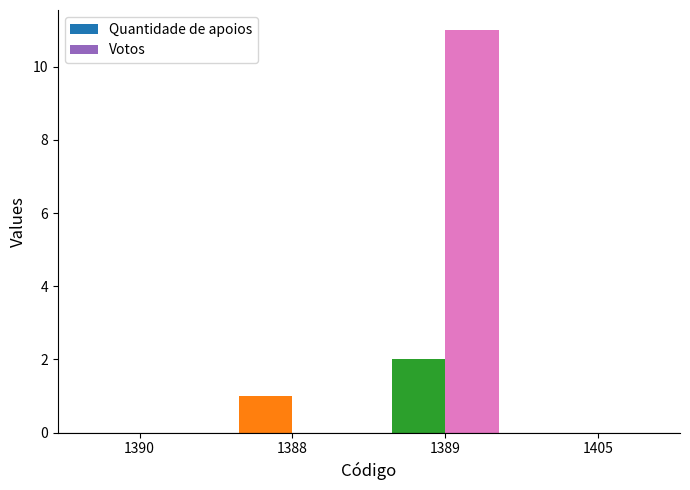

Which series changed the most between 1390 and 1388?

Quantidade de apoios